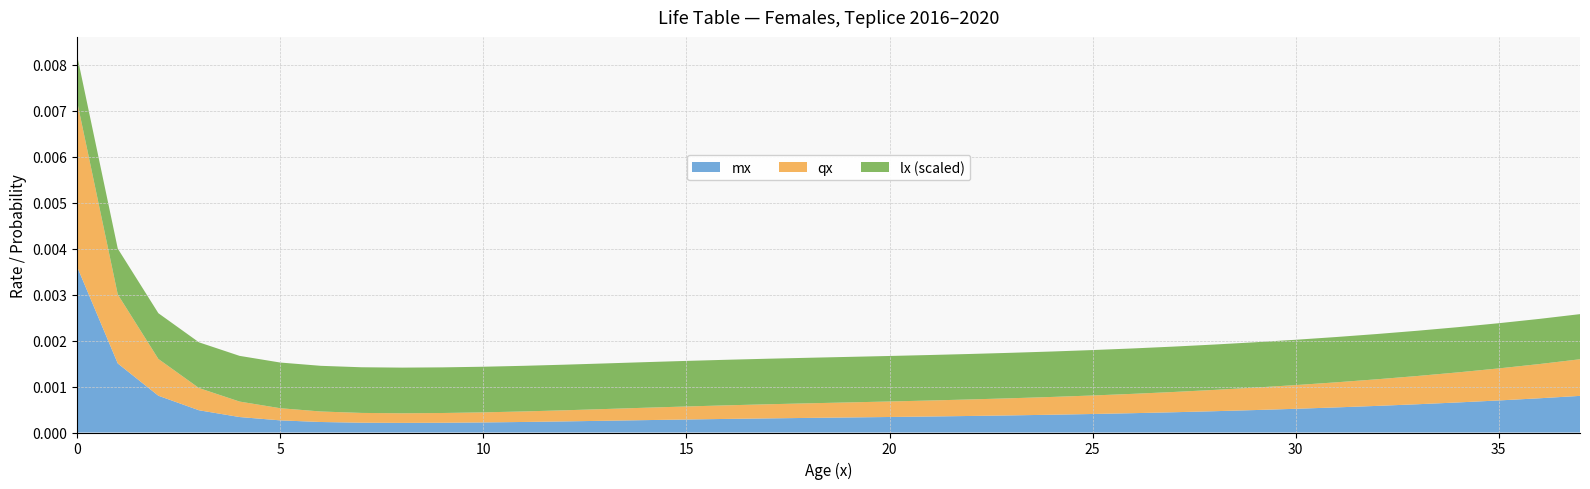

Reading left to right, extract all data points from this chart.

mx: 0=0.0	1=0.0	2=0.0	3=0.0	4=0.0	5=0.0	6=0.0	7=0.0	8=0.0	9=0.0	10=0.0	11=0.0	12=0.0	13=0.0	14=0.0	15=0.0	16=0.0	17=0.0	18=0.0	19=0.0	20=0.0	21=0.0	22=0.0	23=0.0	24=0.0	25=0.0	26=0.0	27=0.0	28=0.0	29=0.0	30=0.0	31=0.0	32=0.0	33=0.0	34=0.0	35=0.0	36=0.0	37=0.0
qx: 0=0.0	1=0.0	2=0.0	3=0.0	4=0.0	5=0.0	6=0.0	7=0.0	8=0.0	9=0.0	10=0.0	11=0.0	12=0.0	13=0.0	14=0.0	15=0.0	16=0.0	17=0.0	18=0.0	19=0.0	20=0.0	21=0.0	22=0.0	23=0.0	24=0.0	25=0.0	26=0.0	27=0.0	28=0.0	29=0.0	30=0.0	31=0.0	32=0.0	33=0.0	34=0.0	35=0.0	36=0.0	37=0.0
lx_scaled: 0=1.0	1=1.0	2=1.0	3=1.0	4=1.0	5=1.0	6=1.0	7=1.0	8=1.0	9=1.0	10=1.0	11=1.0	12=1.0	13=1.0	14=1.0	15=1.0	16=1.0	17=1.0	18=1.0	19=1.0	20=1.0	21=1.0	22=1.0	23=1.0	24=1.0	25=1.0	26=1.0	27=1.0	28=1.0	29=1.0	30=1.0	31=1.0	32=1.0	33=1.0	34=1.0	35=1.0	36=1.0	37=1.0